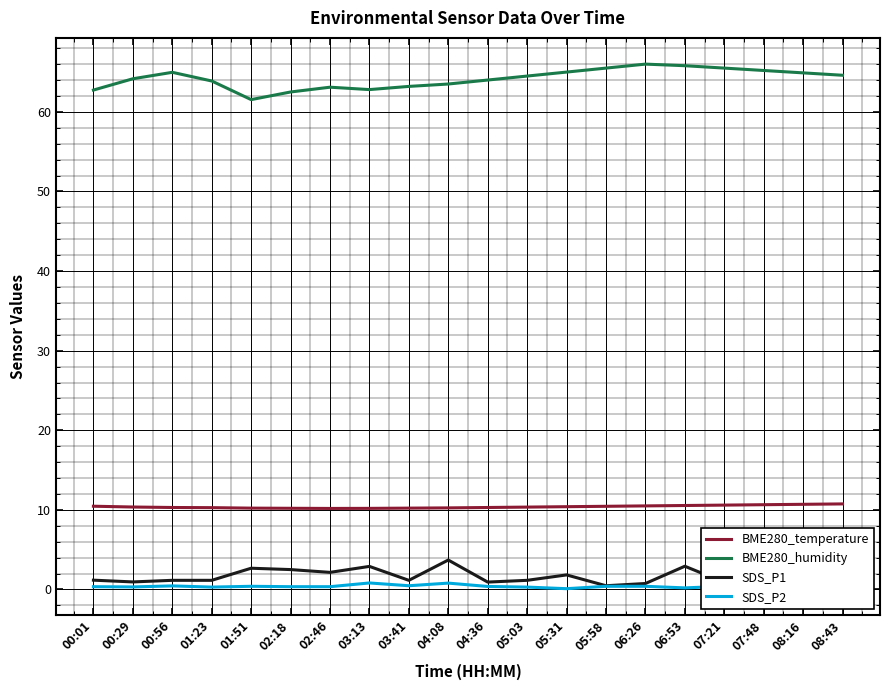

The value of SDS_P2 at 02:46 is 0.3. True or false?

True